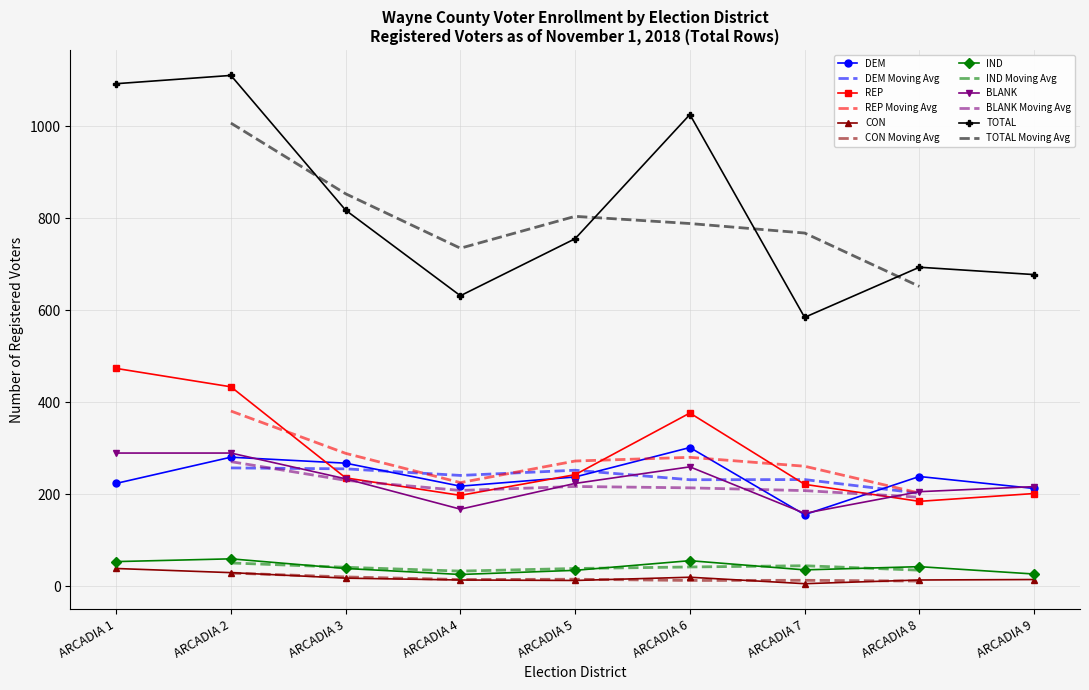

Reading left to right, what are all the values shown in this chart?

DEM: ARCADIA 1=224	ARCADIA 2=281	ARCADIA 3=268	ARCADIA 4=218	ARCADIA 5=238	ARCADIA 6=302	ARCADIA 7=156	ARCADIA 8=239	ARCADIA 9=213
REP: ARCADIA 1=474	ARCADIA 2=434	ARCADIA 3=236	ARCADIA 4=198	ARCADIA 5=243	ARCADIA 6=377	ARCADIA 7=222	ARCADIA 8=185	ARCADIA 9=202
CON: ARCADIA 1=39	ARCADIA 2=30	ARCADIA 3=18	ARCADIA 4=14	ARCADIA 5=13	ARCADIA 6=20	ARCADIA 7=6	ARCADIA 8=14	ARCADIA 9=15
IND: ARCADIA 1=54	ARCADIA 2=60	ARCADIA 3=39	ARCADIA 4=26	ARCADIA 5=35	ARCADIA 6=56	ARCADIA 7=36	ARCADIA 8=43	ARCADIA 9=27
BLANK: ARCADIA 1=290	ARCADIA 2=290	ARCADIA 3=234	ARCADIA 4=168	ARCADIA 5=224	ARCADIA 6=260	ARCADIA 7=159	ARCADIA 8=206	ARCADIA 9=217
TOTAL: ARCADIA 1=1093	ARCADIA 2=1111	ARCADIA 3=818	ARCADIA 4=632	ARCADIA 5=756	ARCADIA 6=1026	ARCADIA 7=585	ARCADIA 8=694	ARCADIA 9=678